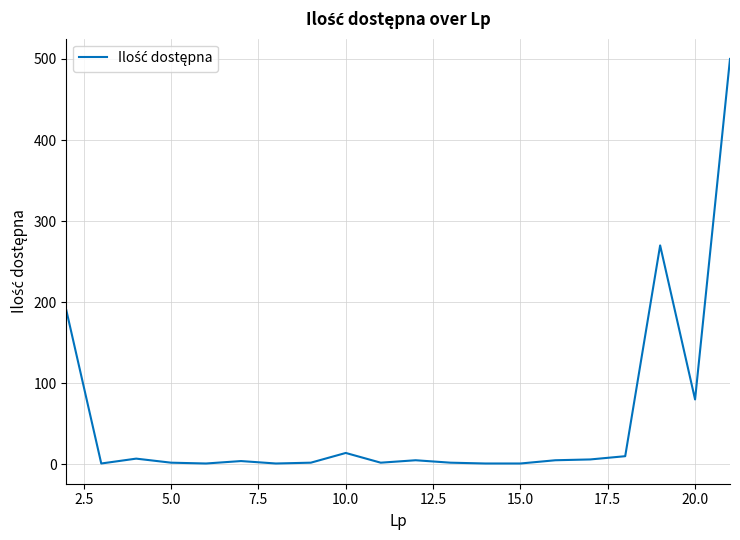

What is the difference between the maximum and minimum values?

499